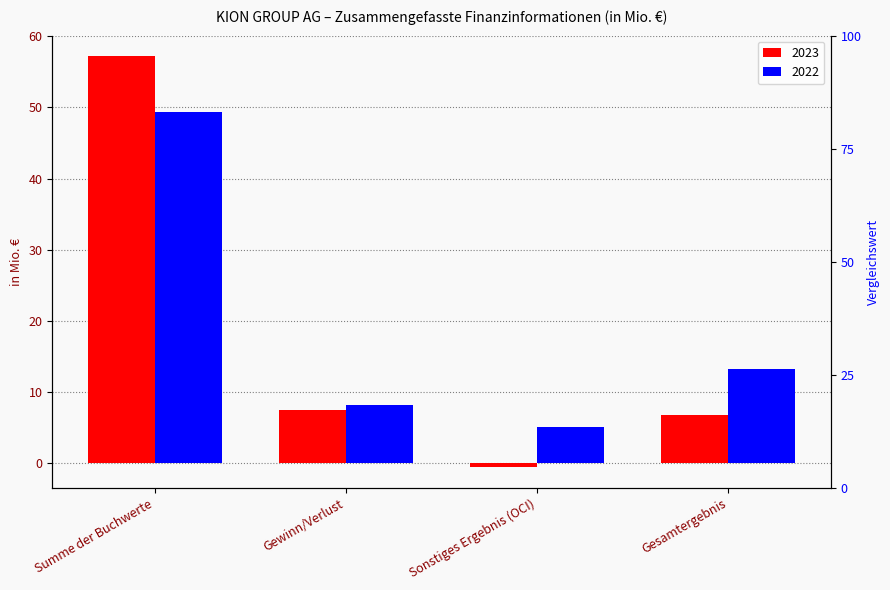

How many bars are there in each group?

2